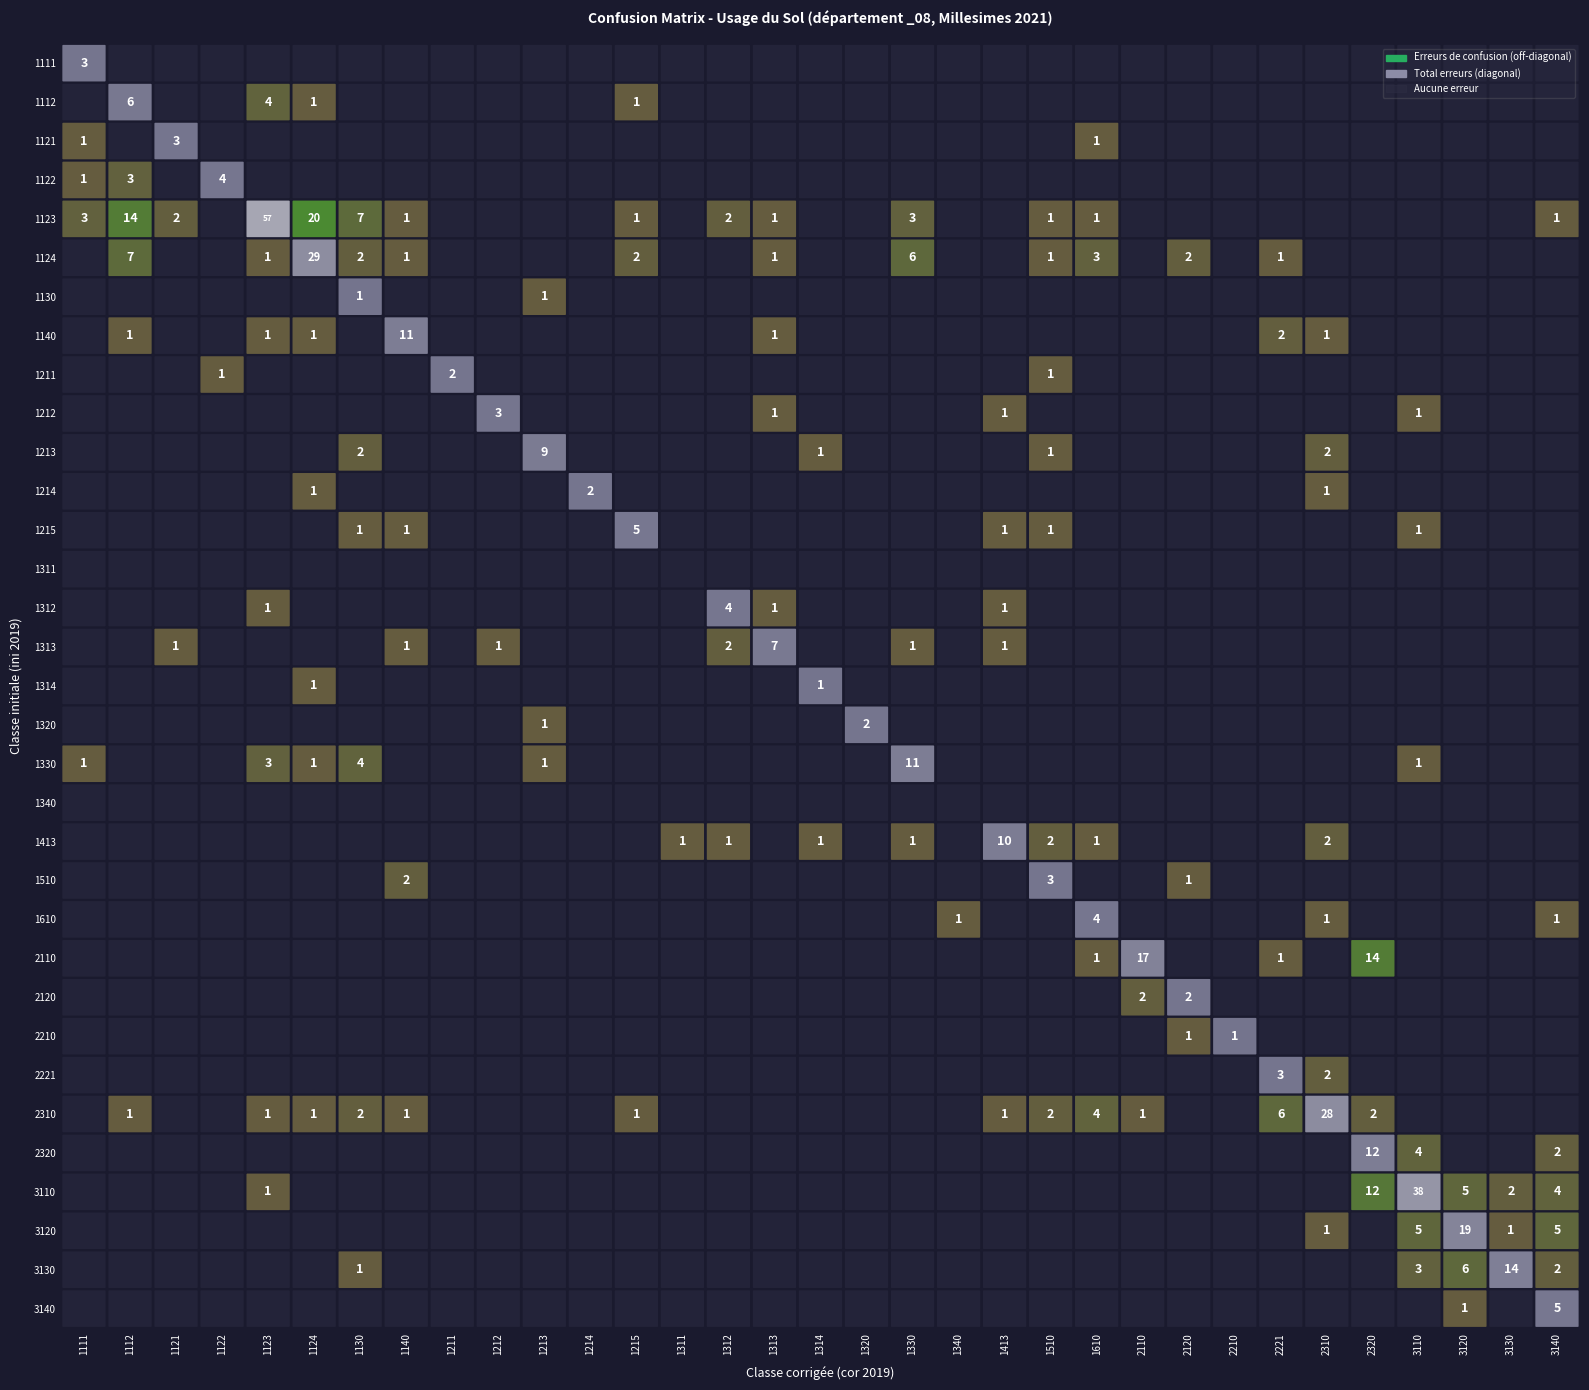

At how many categories does at least one series exceed 1?

29